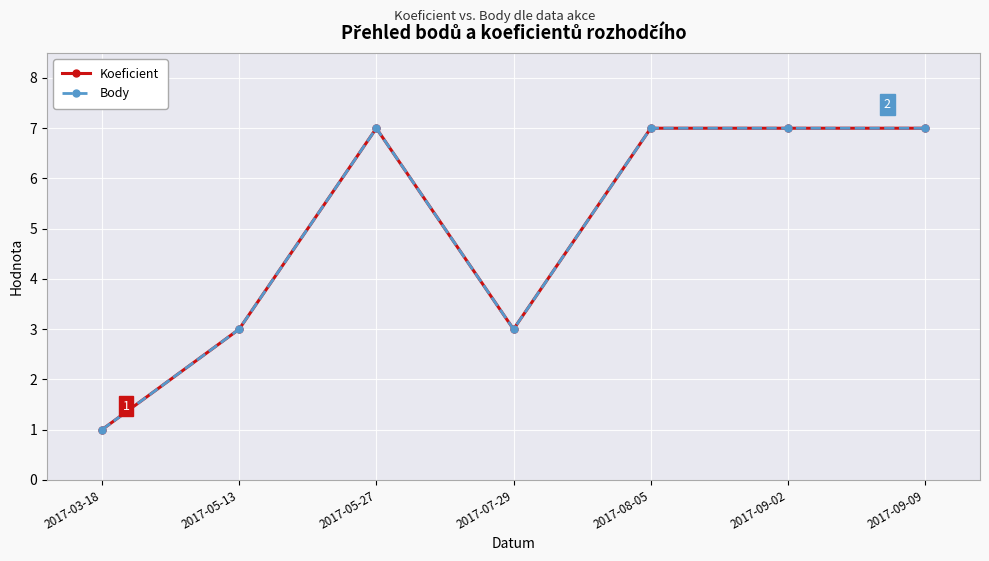

What is the difference between the maximum and minimum values in the Koeficient series?

6